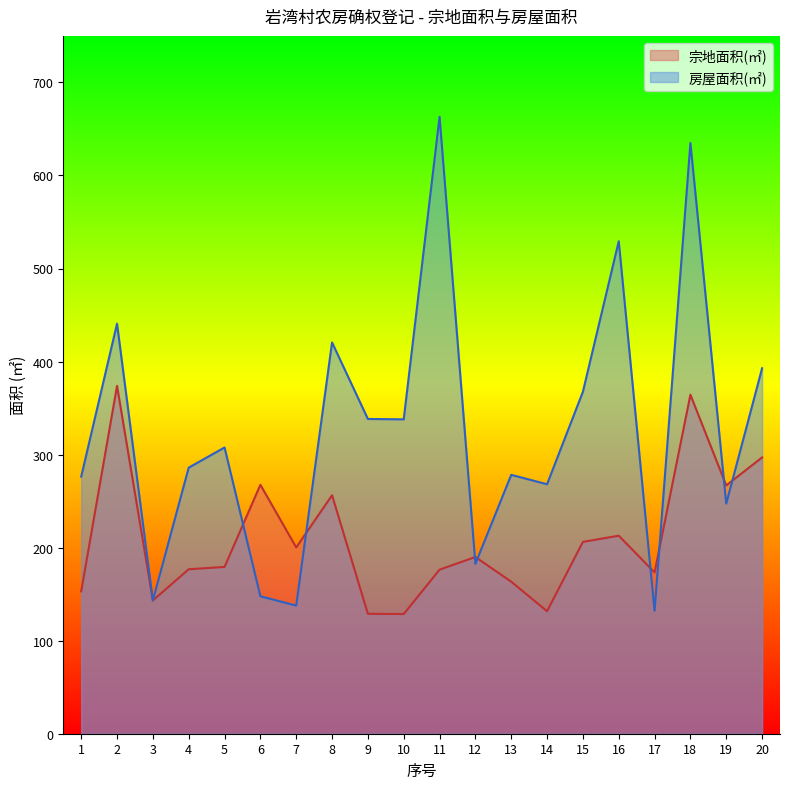

How many times do 宗地面积(㎡) and 房屋面积(㎡) cross each other?

8